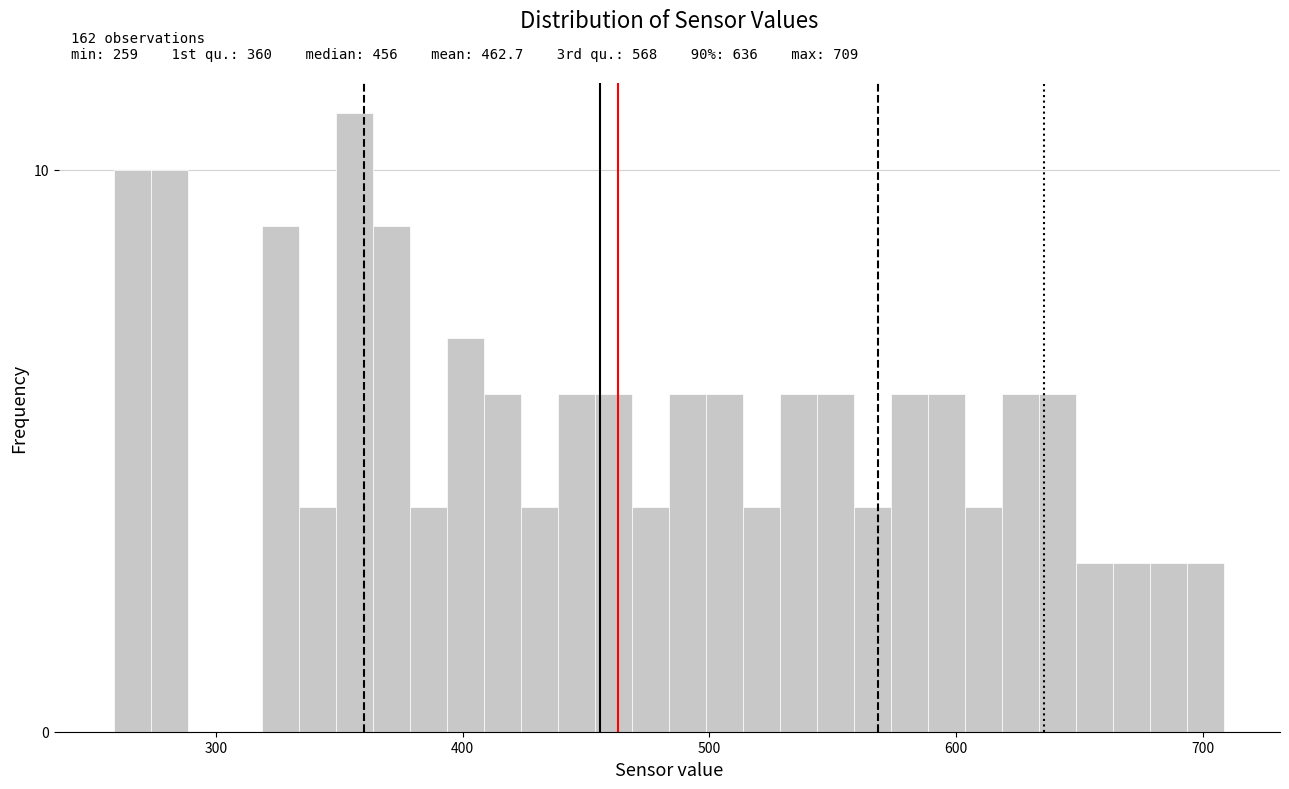

Around what value on the x-axis is the tallest bar? Give the approximate position of its centre, as read against the axis.

360